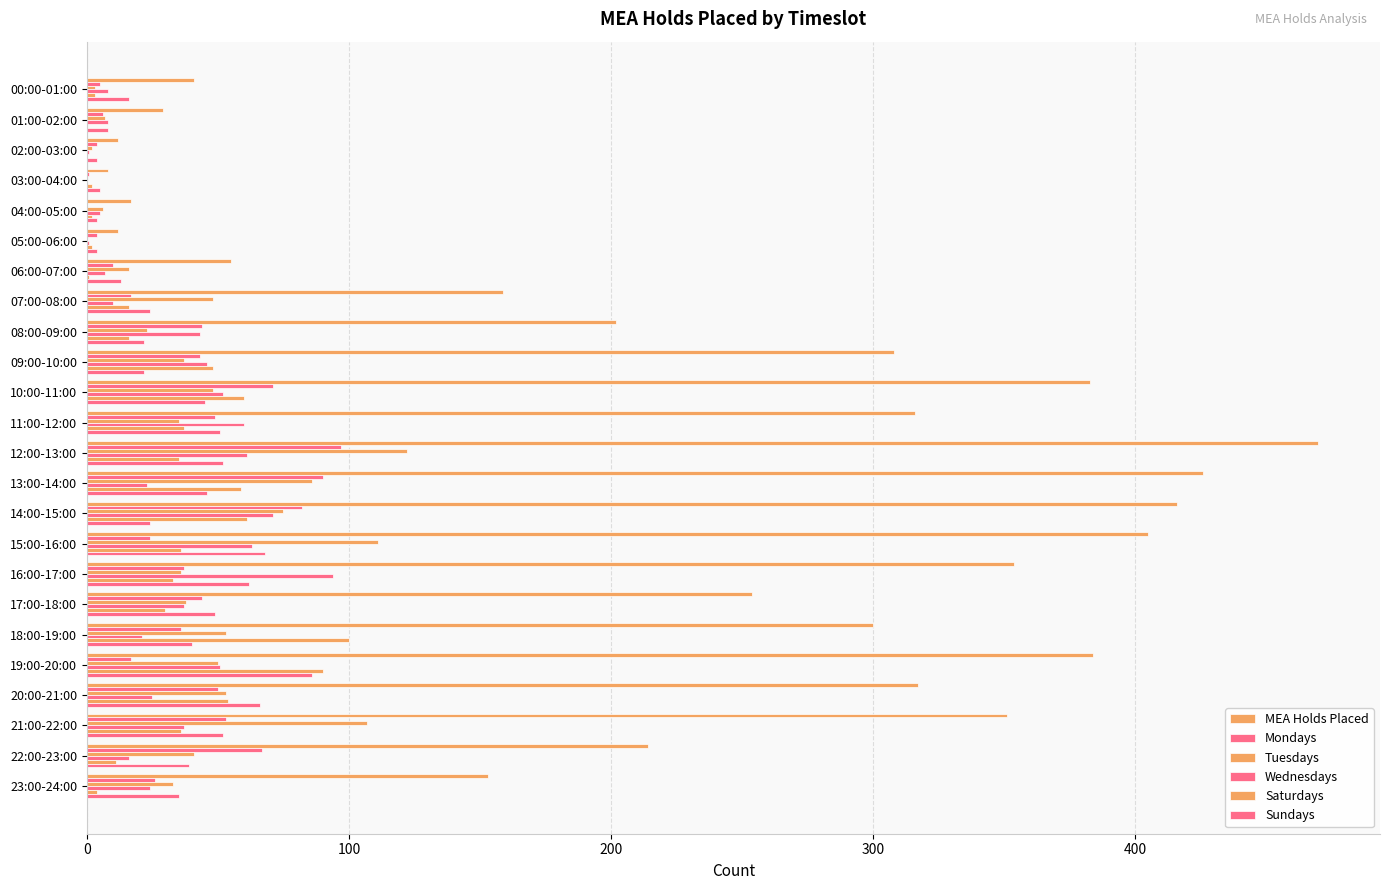

At which label does Wednesdays reach its peak?

16:00-17:00